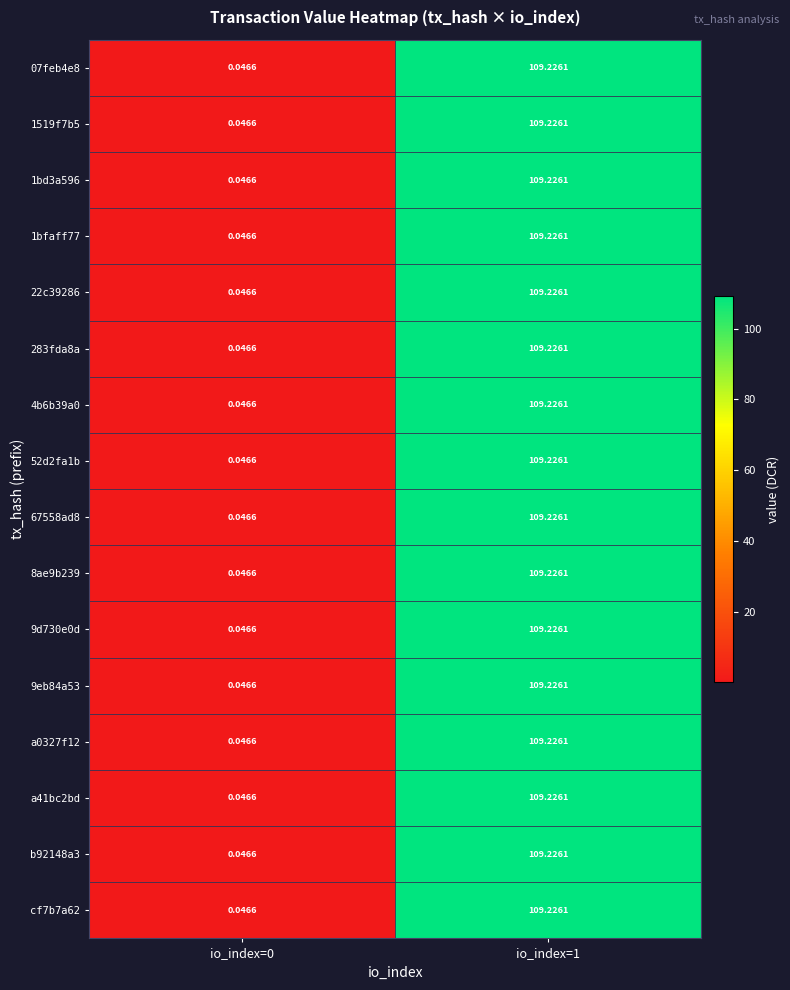

What is the greatest value displayed?

109.2